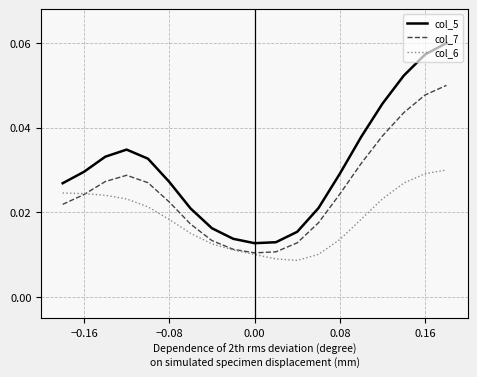

Which series has the widest spread of values?

col_5